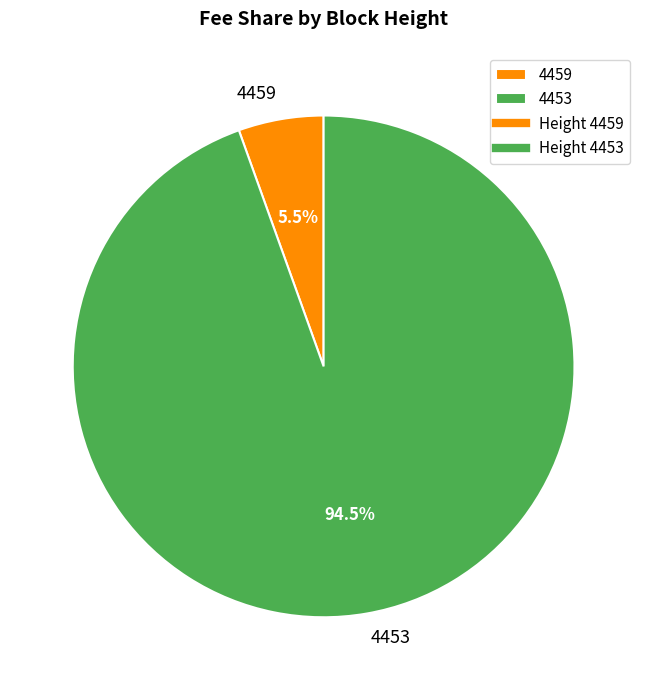

Combined, what portion of the pie is 4453 and 4459?

100.0%